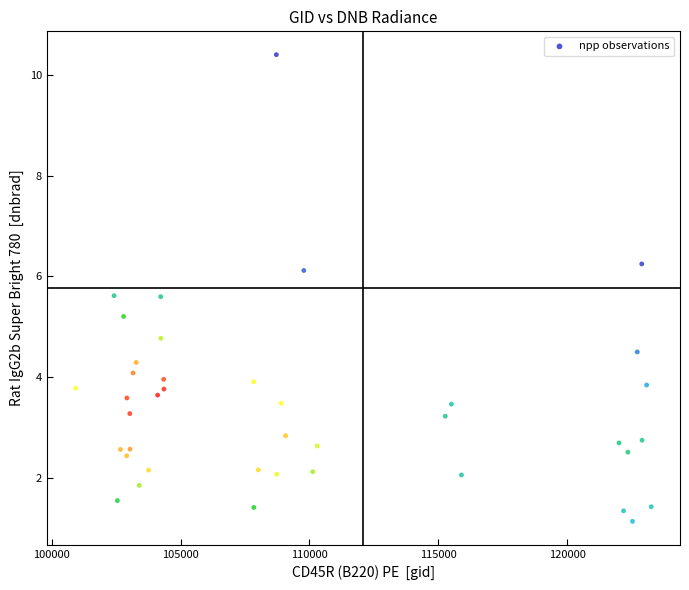

What is the range of X values (max minus min)?

22321.0